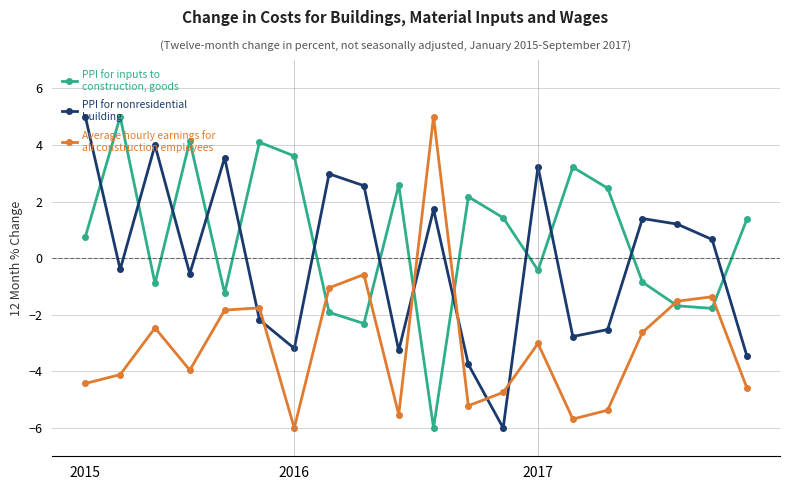

What is the maximum value shown in the chart?

5.0